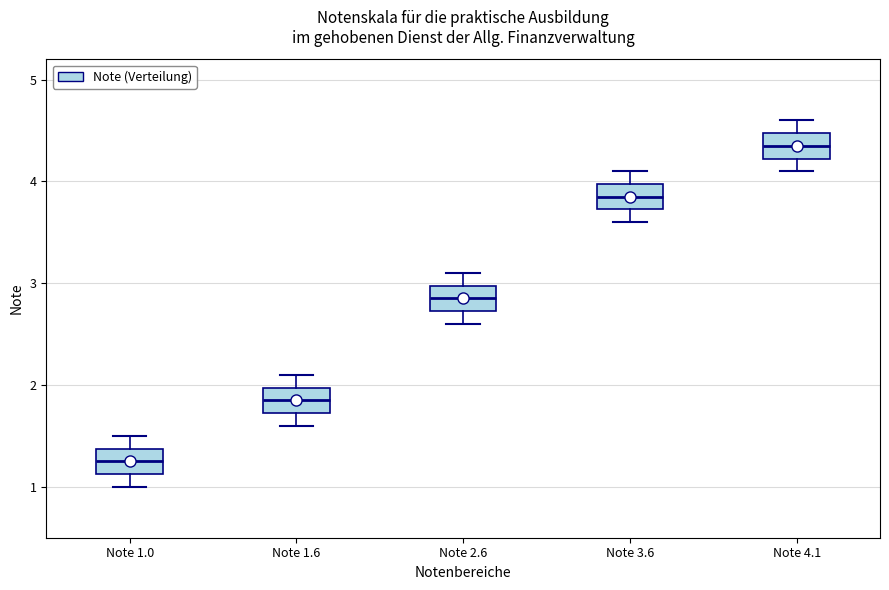

Where is the lower edge of the box for Note 3.6 on the y-axis? The values are not printed on the chart, so give them approximately, as read against the axis.

3.7